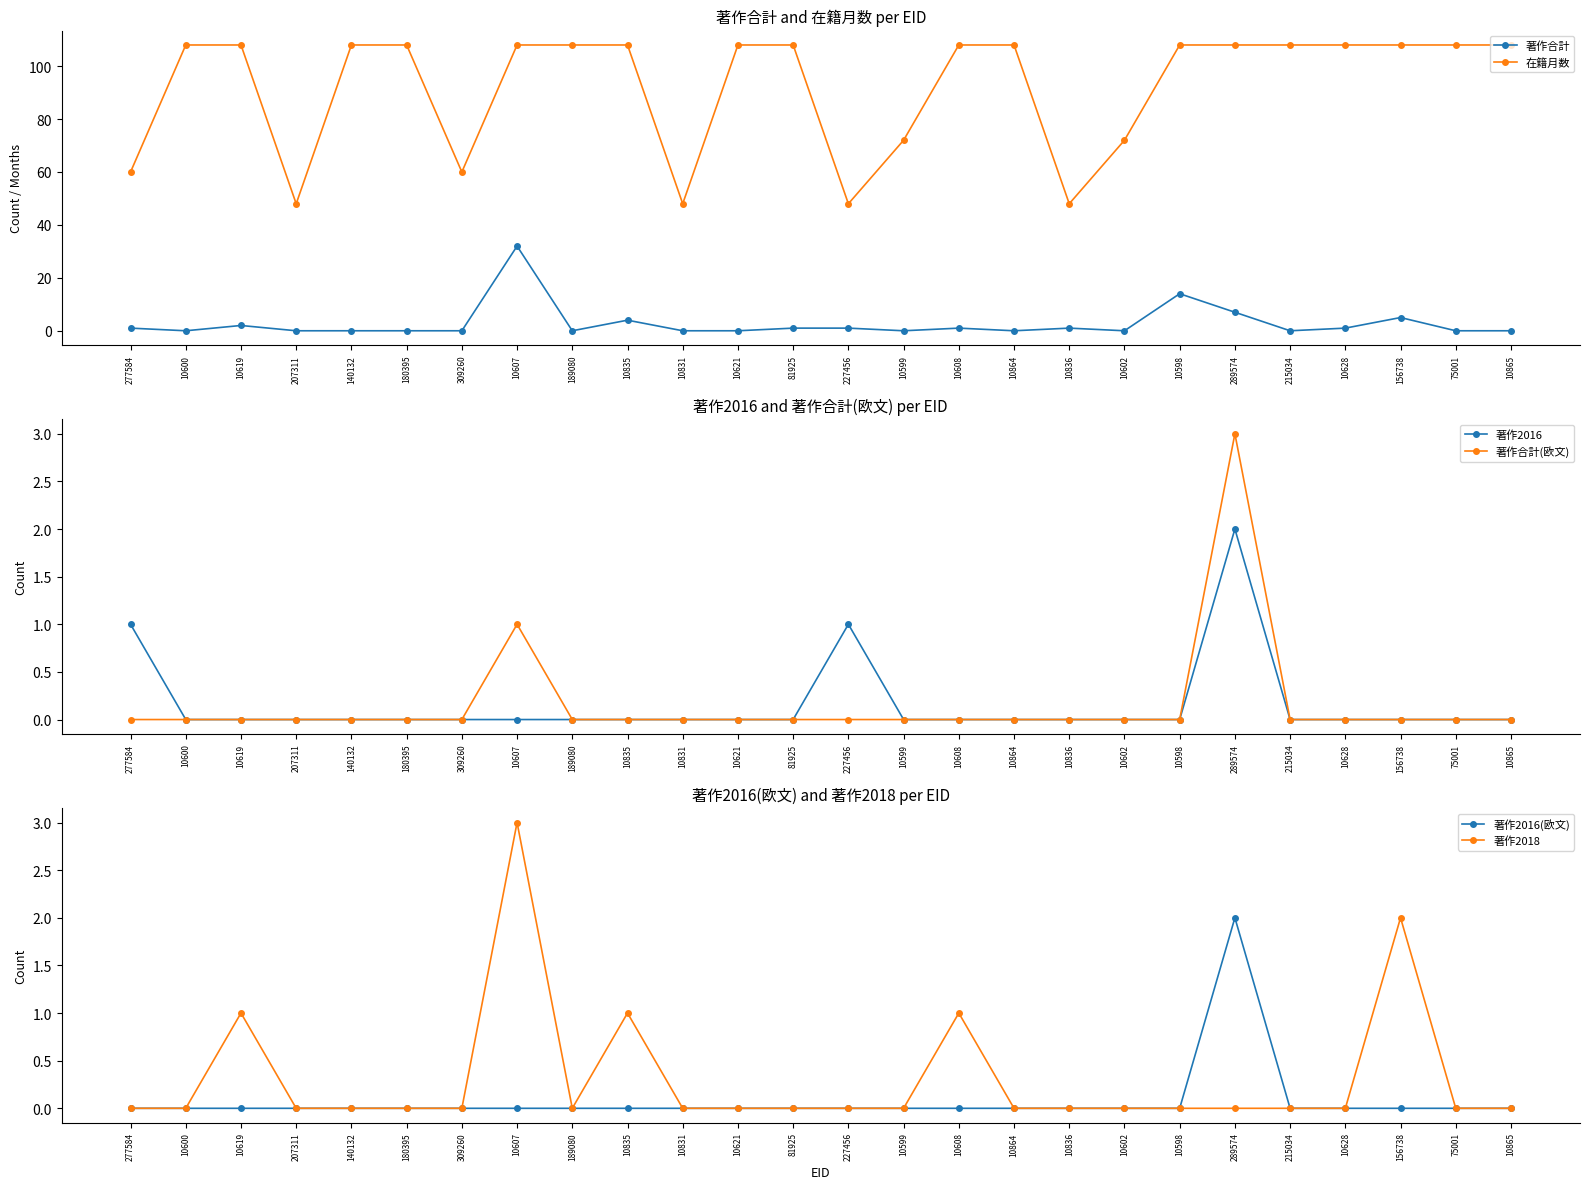

Does the chart display data point markers on the line(s)?

Yes